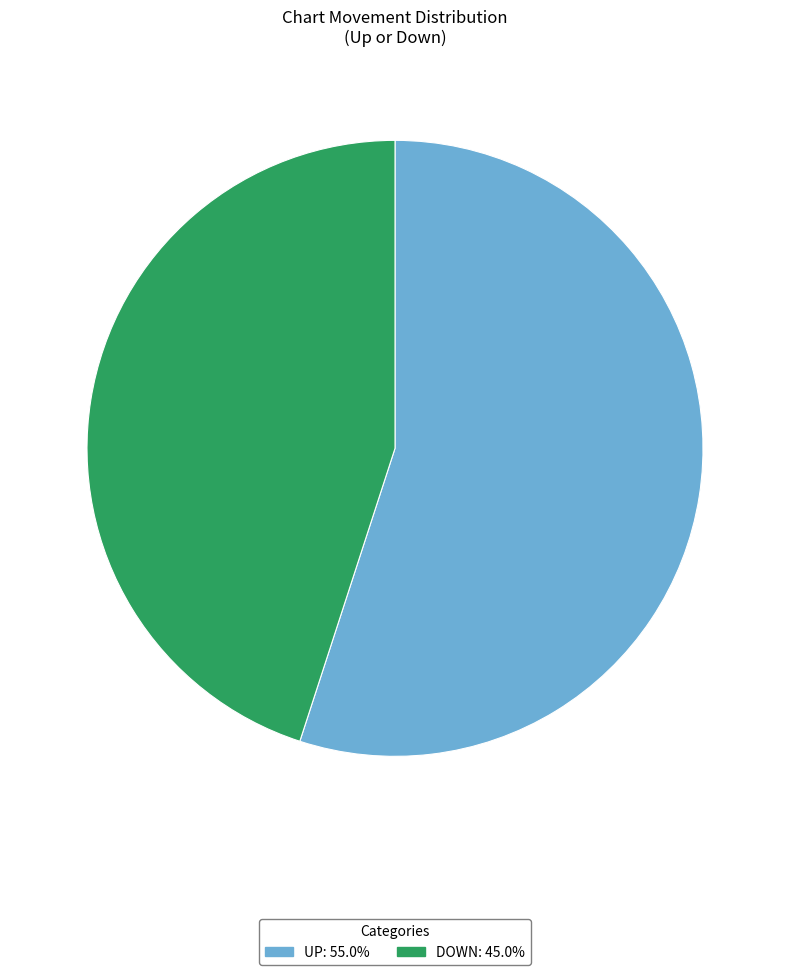

Does any single category account for the majority?

Yes